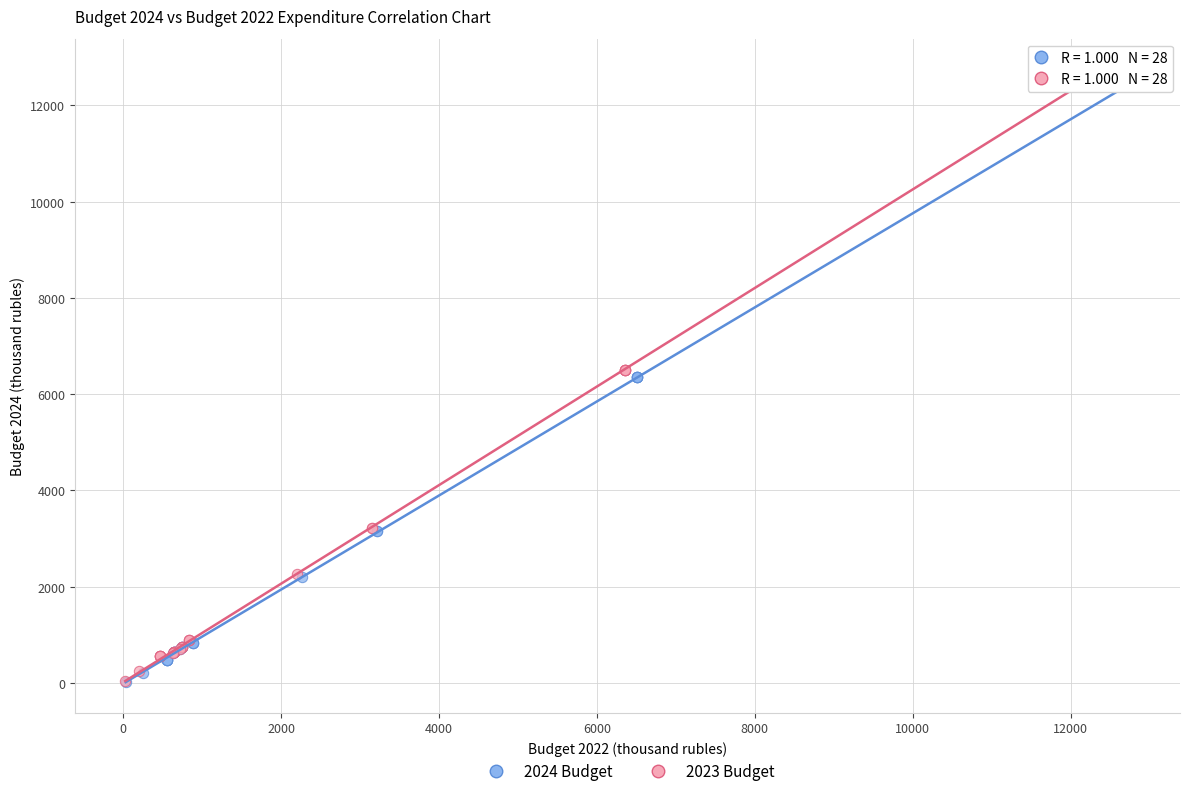

What are all the series names shown in the legend?

2024 Budget, 2023 Budget